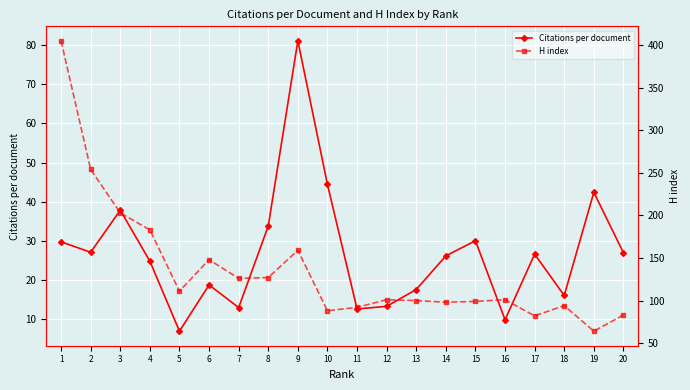

At which category does H index reach its first local peak?

6